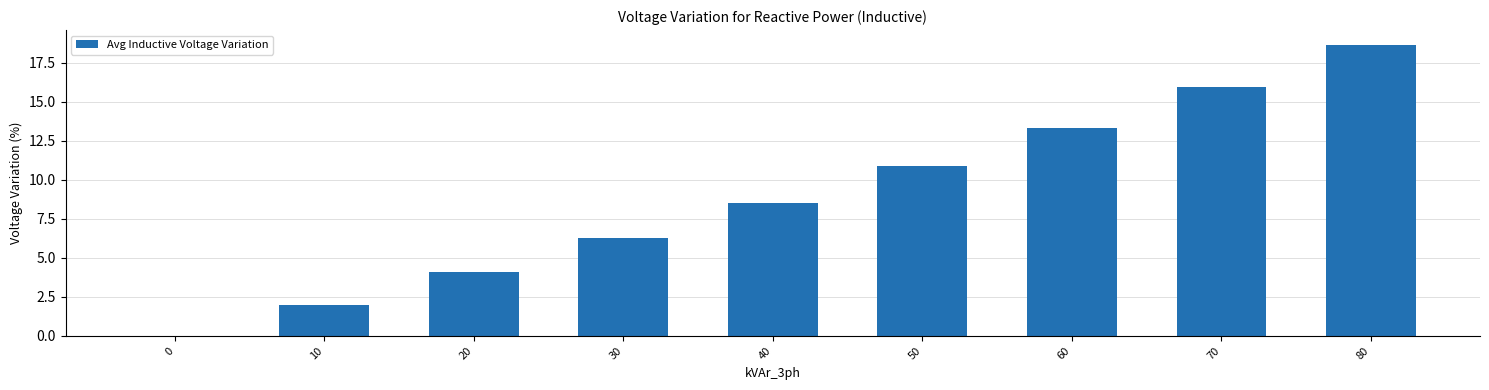

What is the change in value from 30 to 80?

+12.4